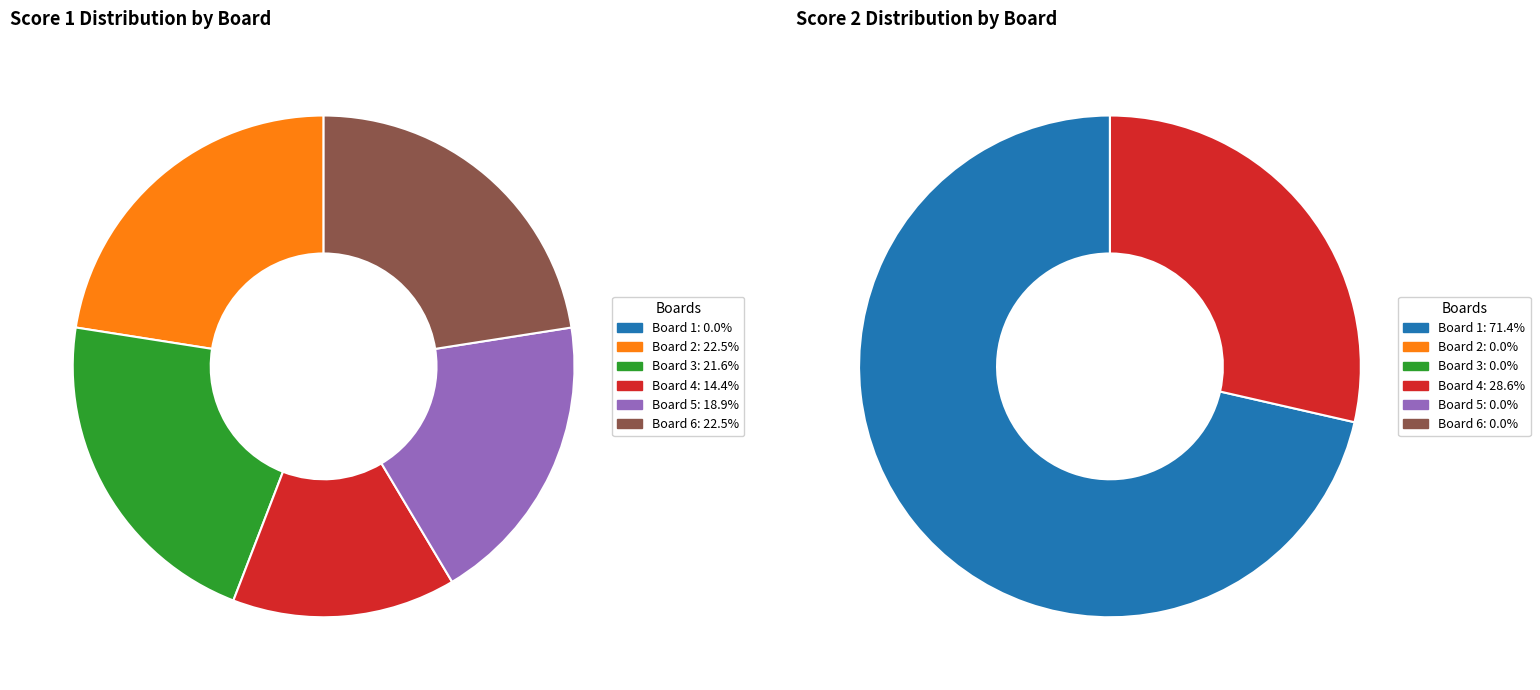

Combined, what portion of the pie is Board 5 and Board 6?

41.4%